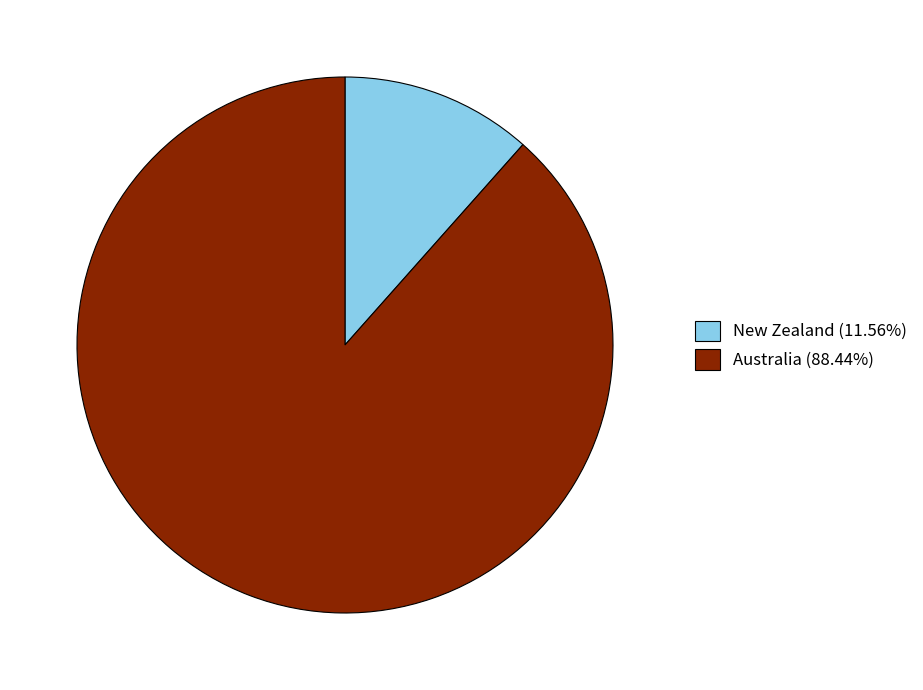

How many slices are in this pie chart?

2